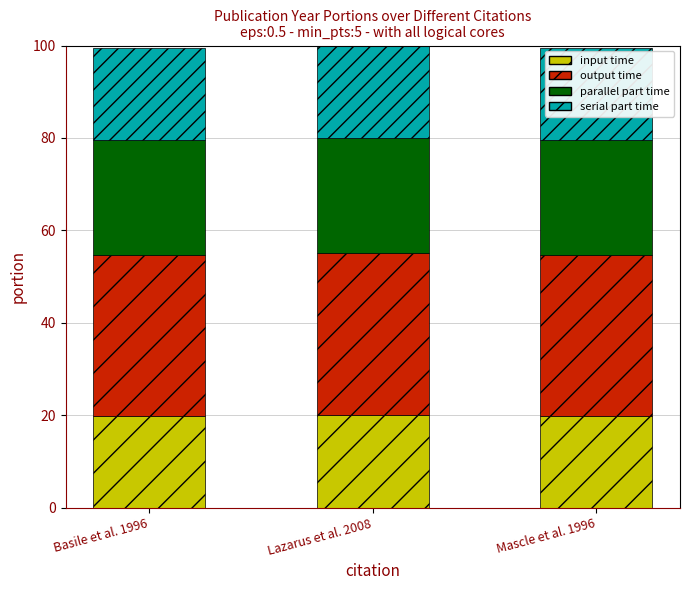

What is the total value across all series at Lazarus et al. 2008?

100.0